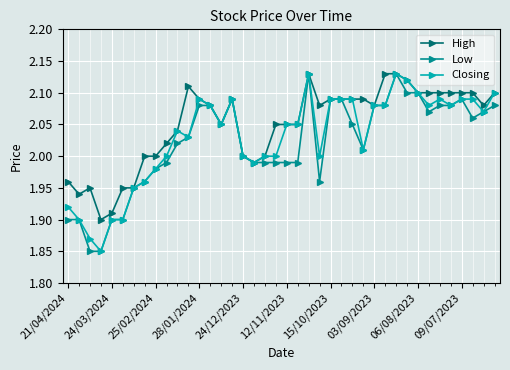

How many lines are shown in the chart?

3